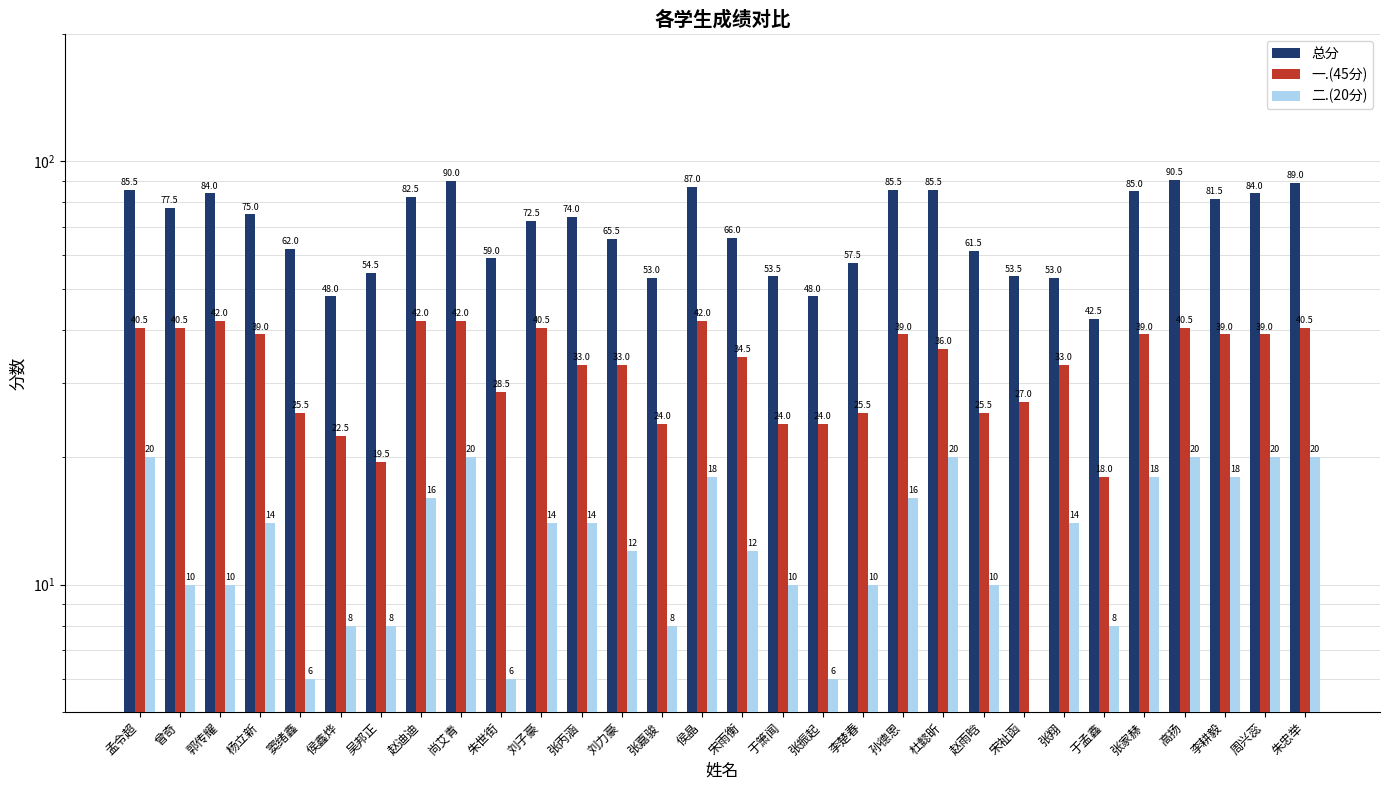

What is the difference between the 总分 values at 侯鑫烨 and 赵迪迪?

34.5